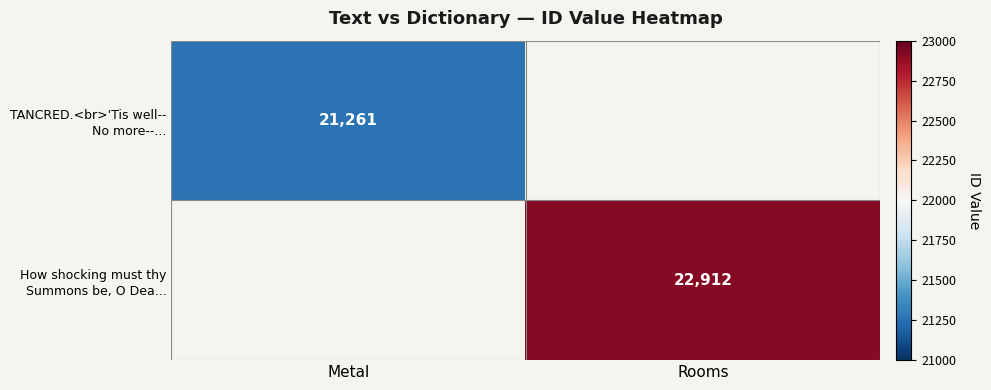

The How shocking must thy Summons be, O Dea... series shows 14201.6 at Rooms. True or false?

False